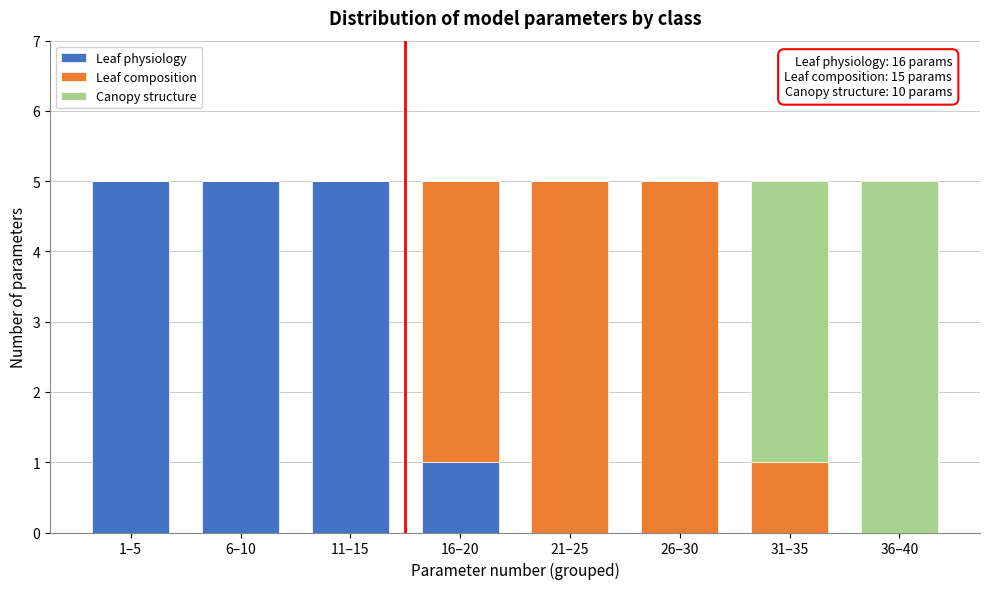

Reading left to right, list the values for the Leaf physiology series.

1–5=5	6–10=5	11–15=5	16–20=1	21–25=0	26–30=0	31–35=0	36–40=0